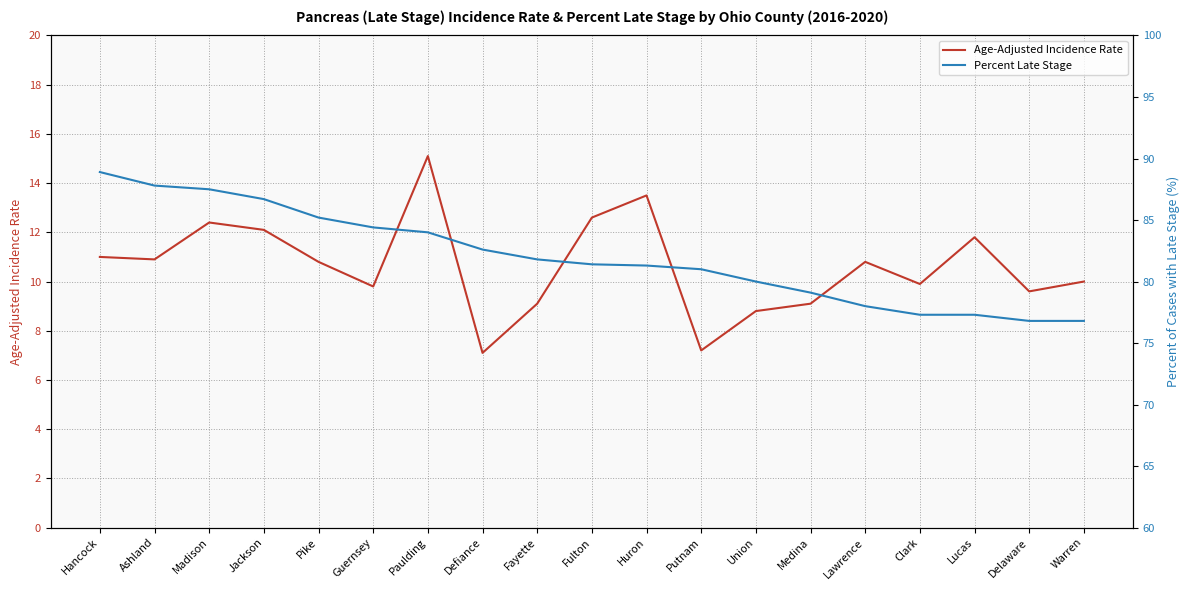

Reading left to right, extract all data points from this chart.

Age-Adjusted Incidence Rate: 11.0	10.9	12.4	12.1	10.8	9.8	15.1	7.1	9.1	12.6	13.5	7.2	8.8	9.1	10.8	9.9	11.8	9.6	10.0
Percent Late Stage: 88.9	87.8	87.5	86.7	85.2	84.4	84.0	82.6	81.8	81.4	81.3	81.0	80.0	79.1	78.0	77.3	77.3	76.8	76.8